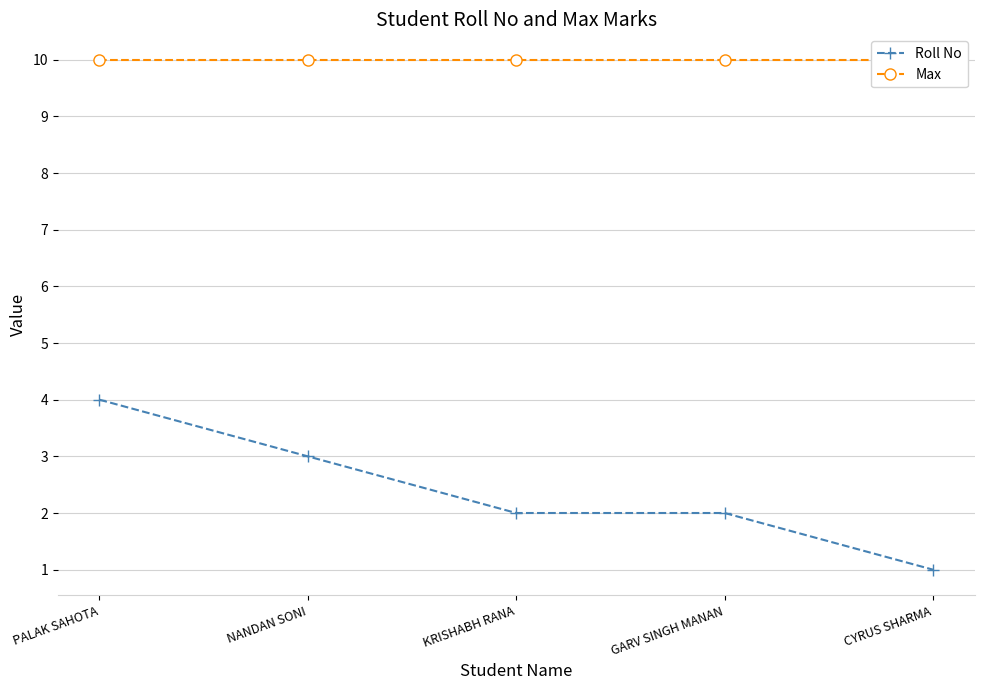

At which label does Roll No first exceed 2?

PALAK SAHOTA